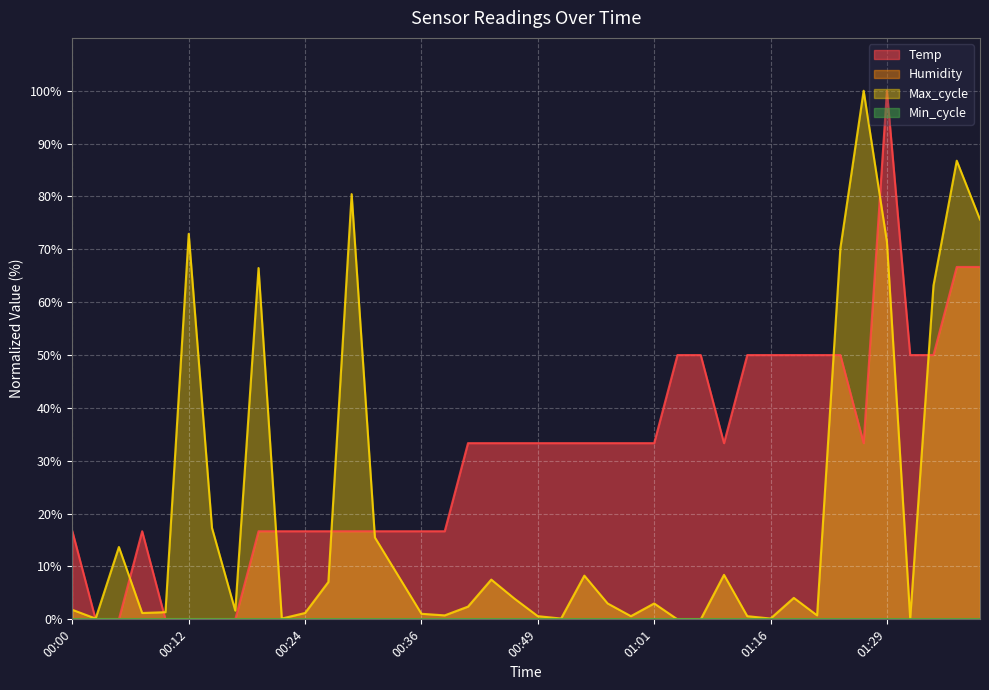

True or false: Max_cycle has a value of 15.5 at 00:31.

True